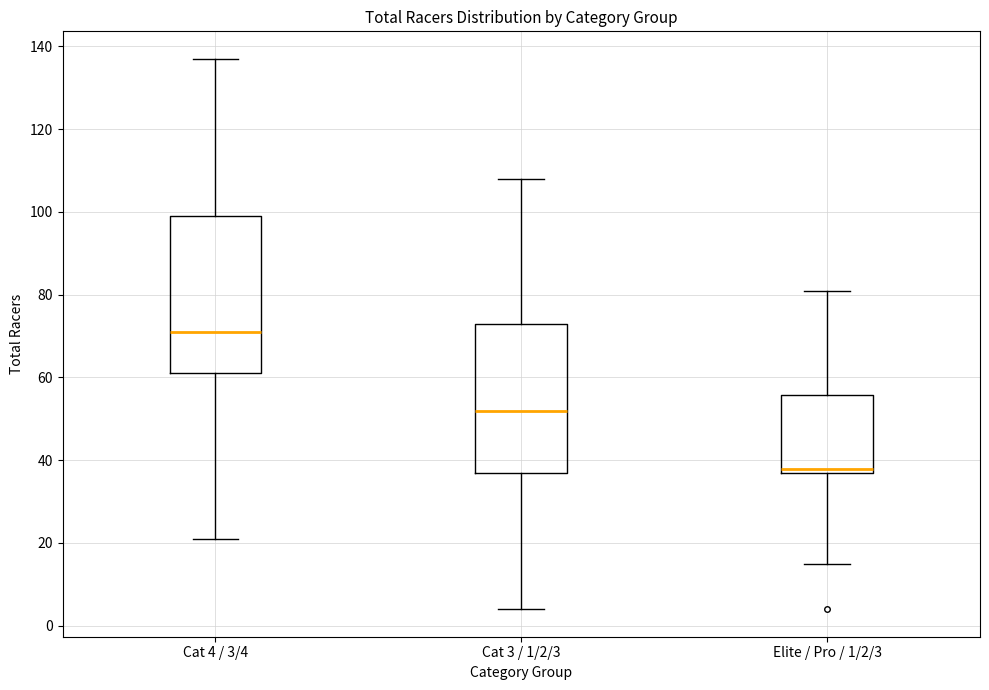

Where does the lower whisker of the box for Cat 3 / 1/2/3 end on the y-axis? The values are not printed on the chart, so give them approximately, as read against the axis.

4